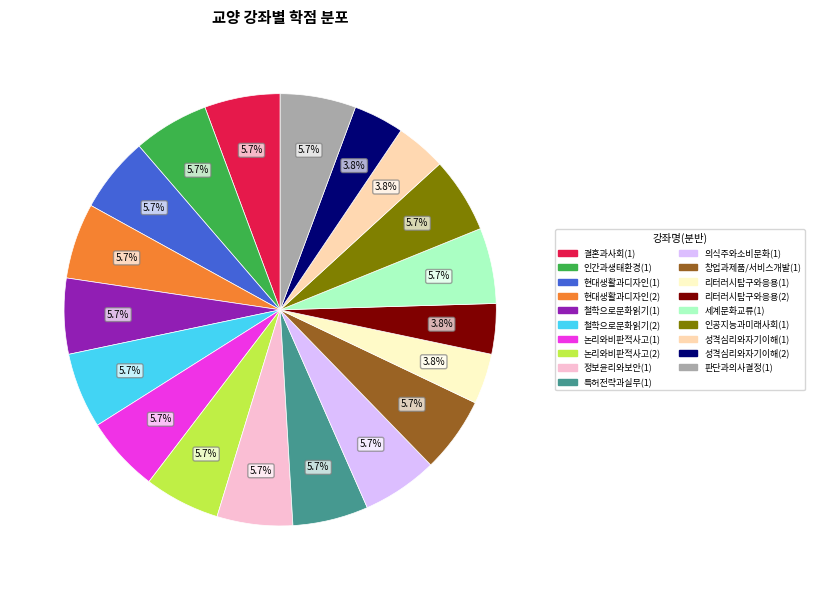

What percentage is the 세계문화교류(1) slice, to the nearest percent?

6%